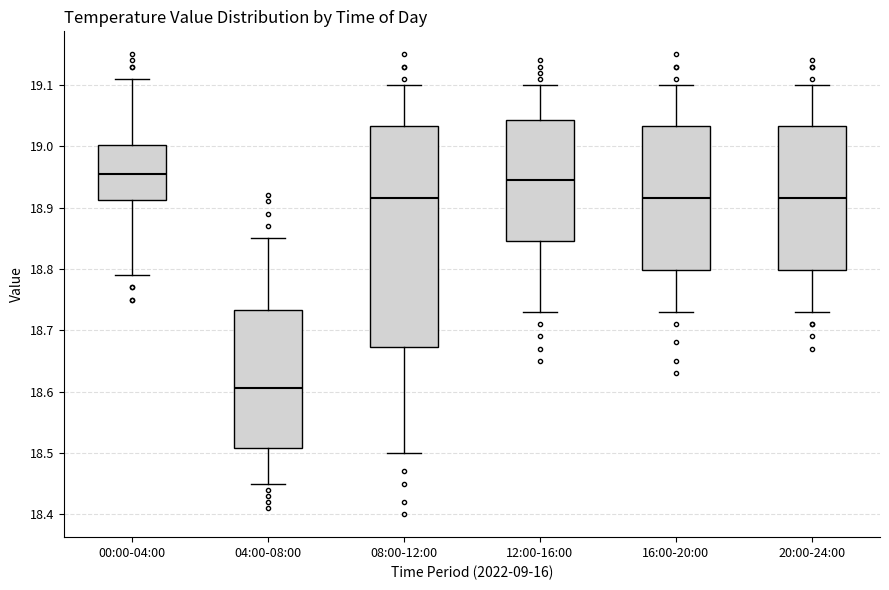

Comparing the boxes themselves (not the whiskers), which one is the tallest?

08:00-12:00